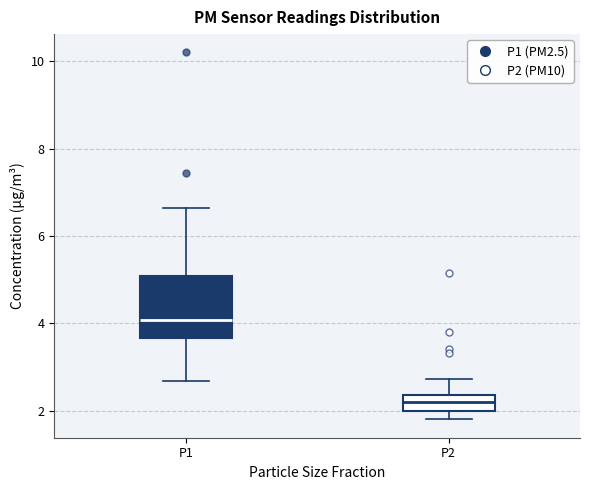

Reading left to right, transcribe this box plot: for each box, give where its median line is, the range the box spans, and where its two whiskers end, as read against the y-axis. The values are not printed on the chart, so give them approximately, as read against the axis.

P1: median 4.0, box 3.6 to 5.0, whiskers 2.6 to 6.6
P2: median 2.2, box 2.0 to 2.4, whiskers 1.8 to 2.8